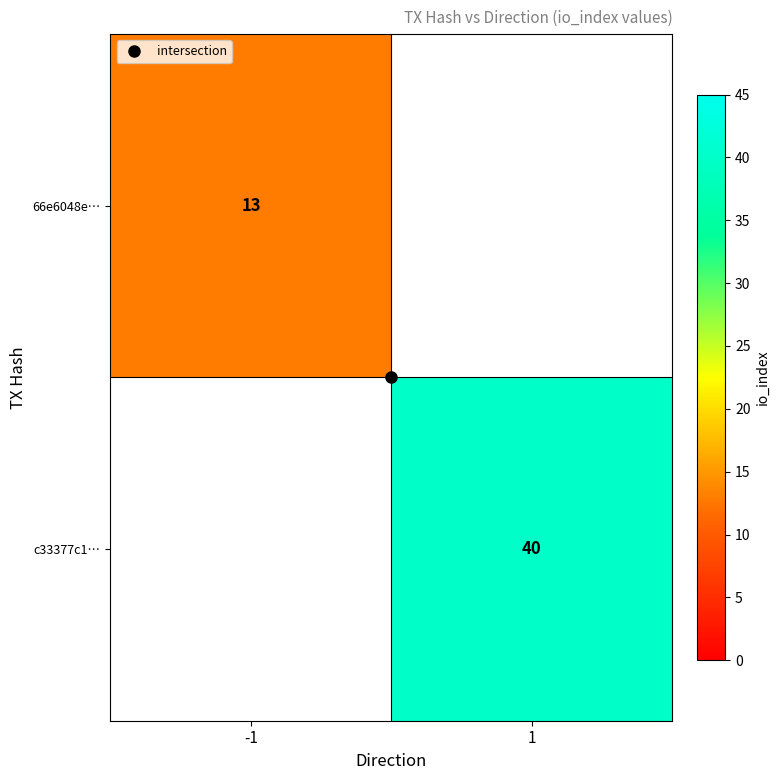

At which label is 66e6048e… closest to 13?

-1